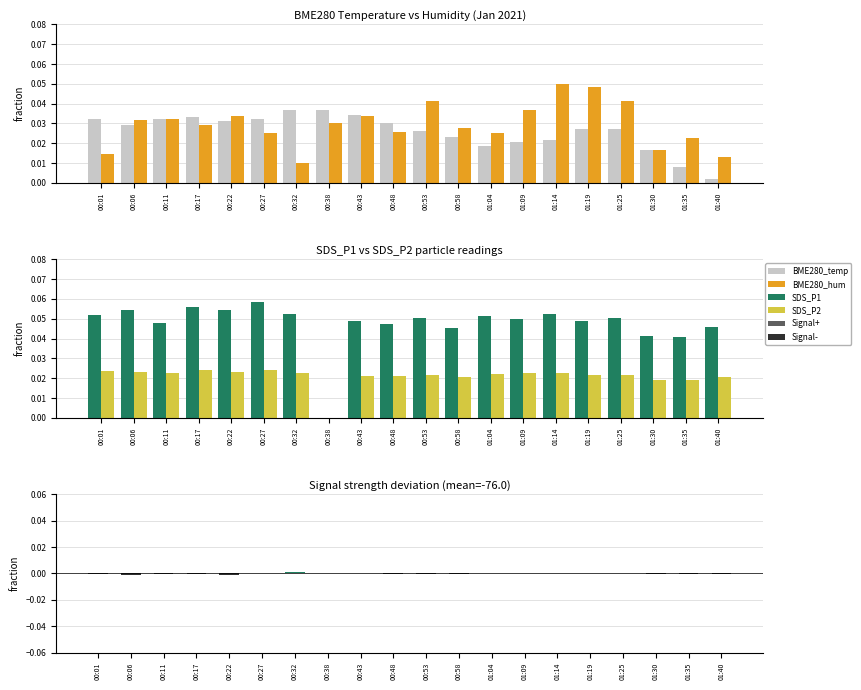

Is it true that SDS_P1 equals 0.1 at 01:25?

True